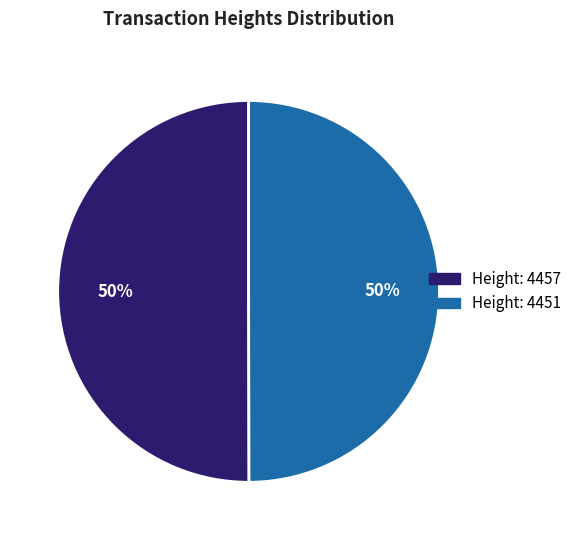

To the nearest percent, what is the average slice percentage?

50%